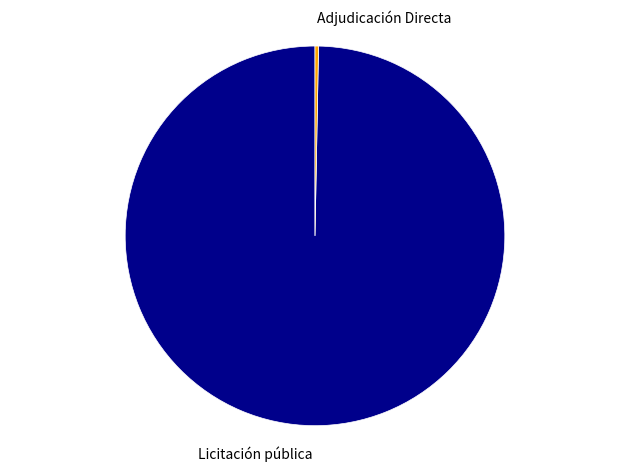

Combined, do Licitación pública and Adjudicación Directa account for over 50%?

Yes